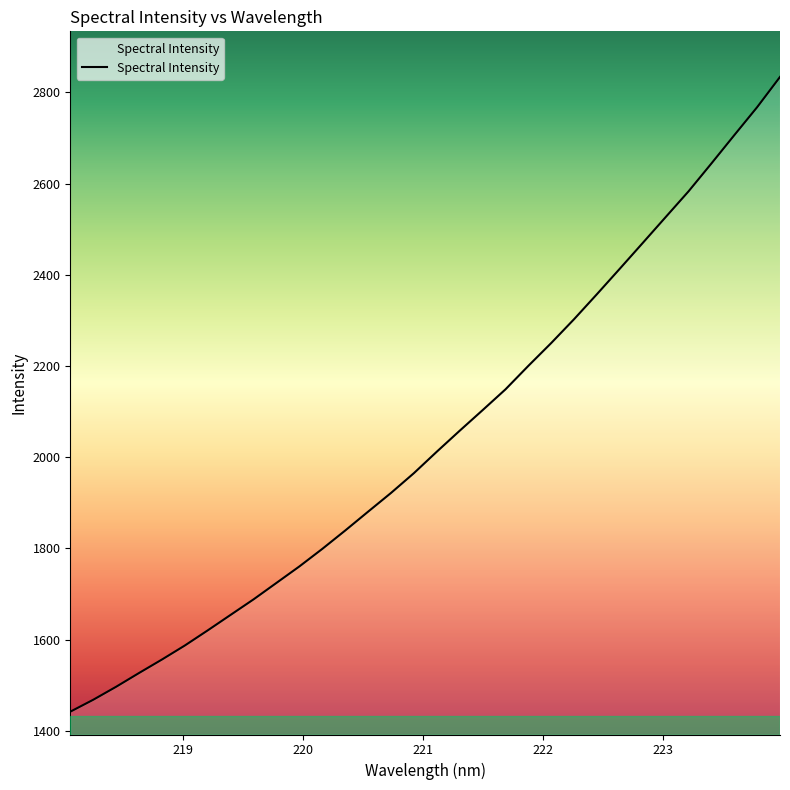

What is the minimum value shown in the chart?

1441.7